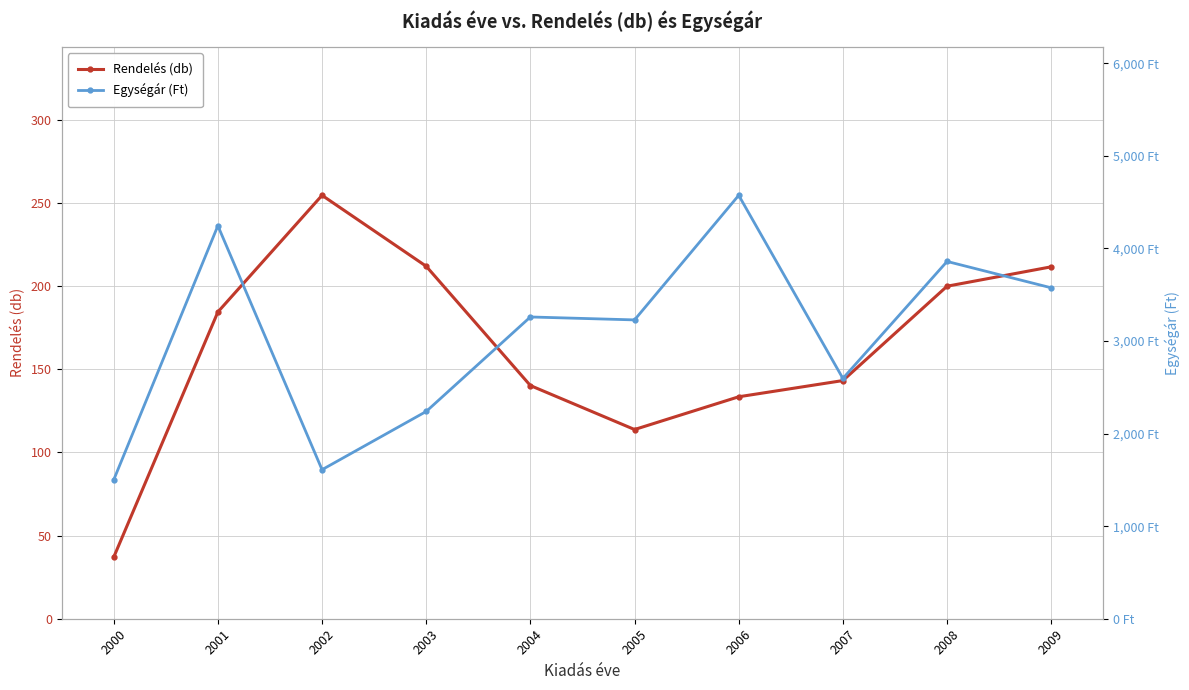

The Rendelés (db) series shows 200.0 at 2008. True or false?

True